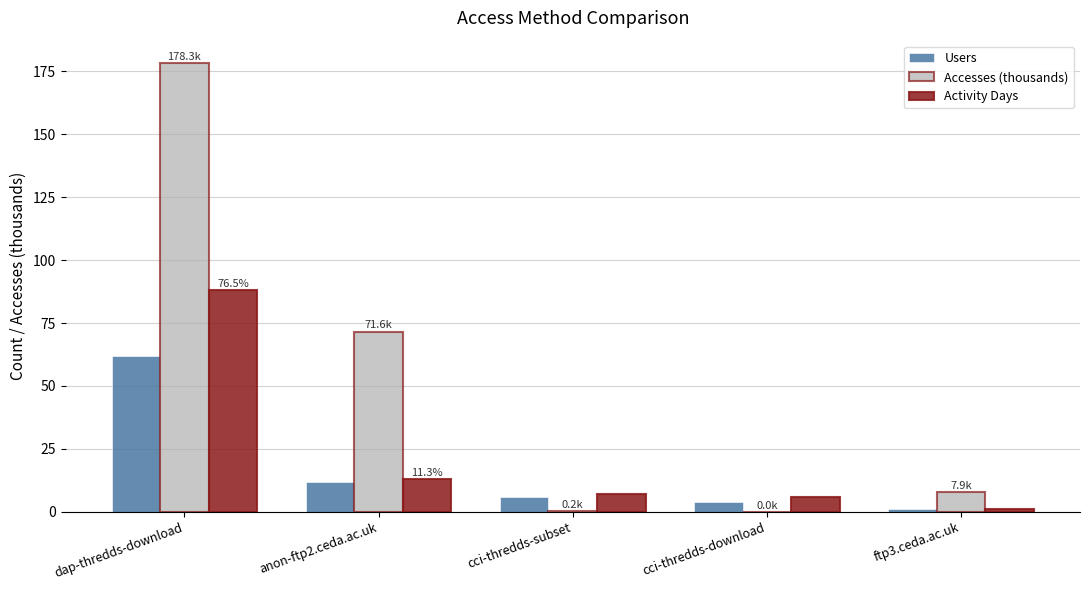

What is the maximum value shown in the chart?

178.3